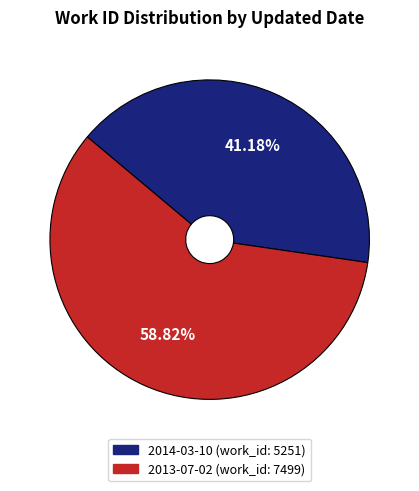

Is there any slice that represents more than half of the pie?

Yes